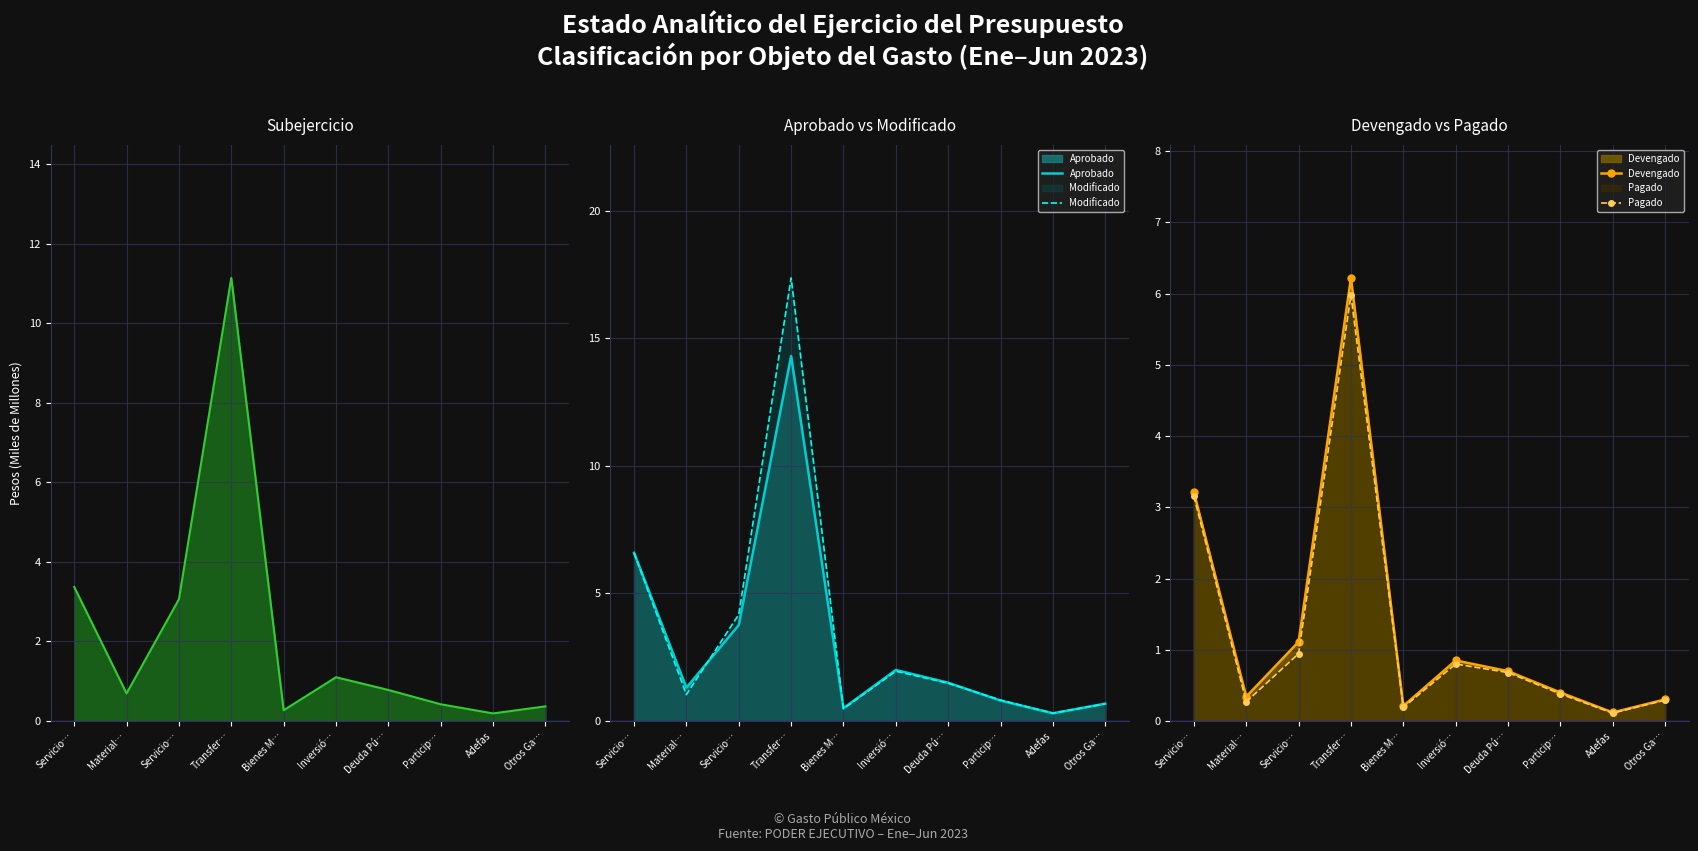

At how many categories does at least one series exceed 16?

1